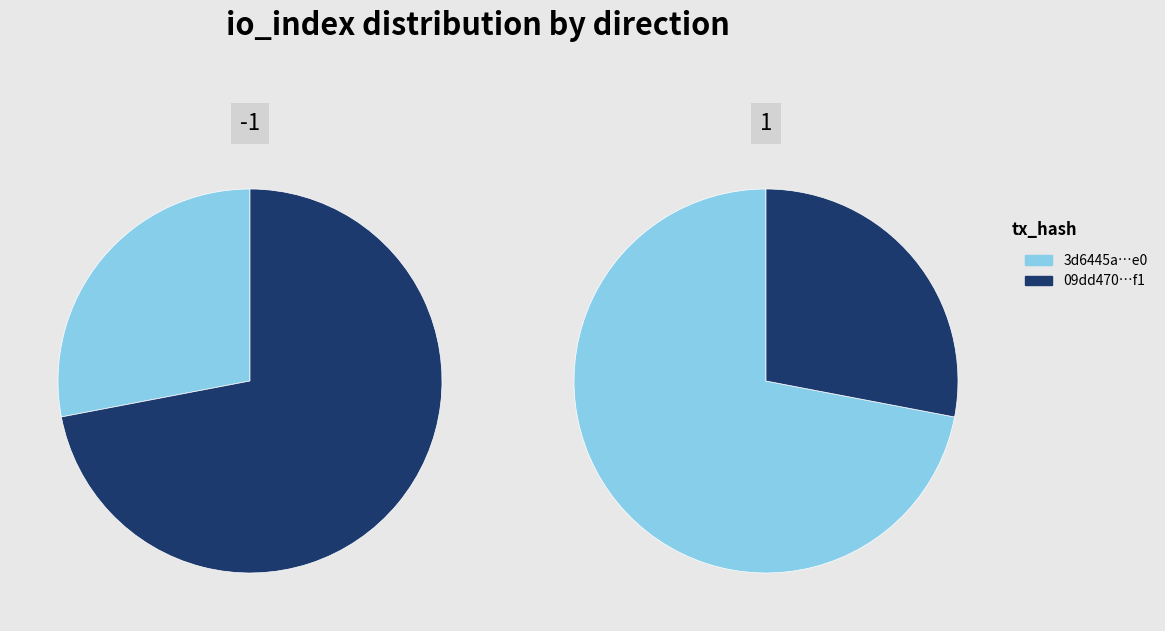

How many slices are in this pie chart?

2